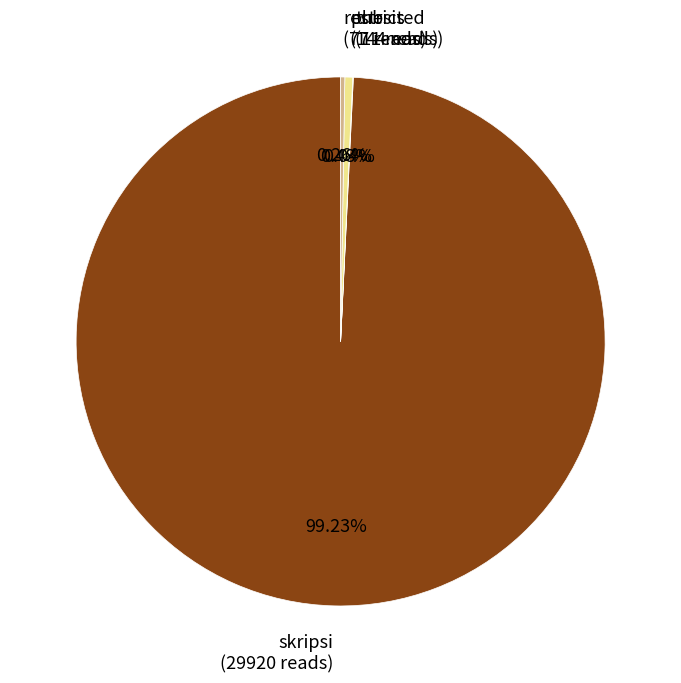

Is there a majority slice in this chart?

Yes